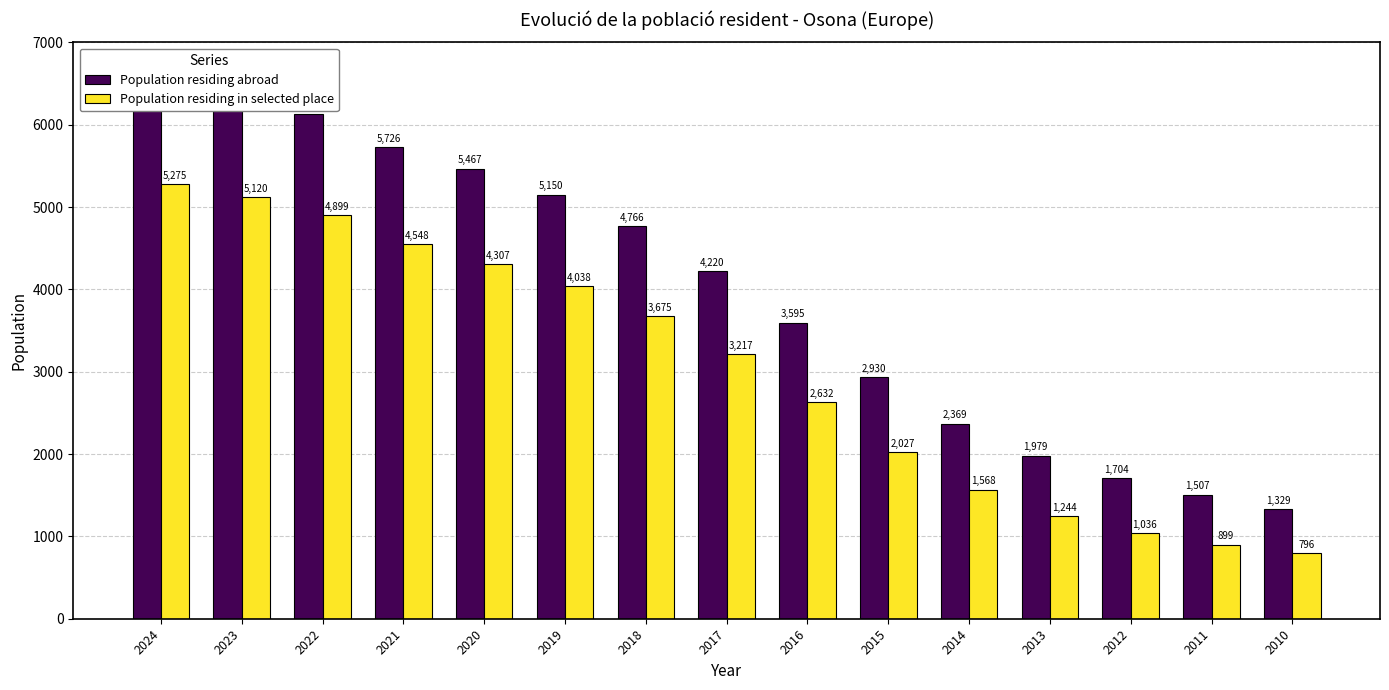

How many bars are there in each group?

2